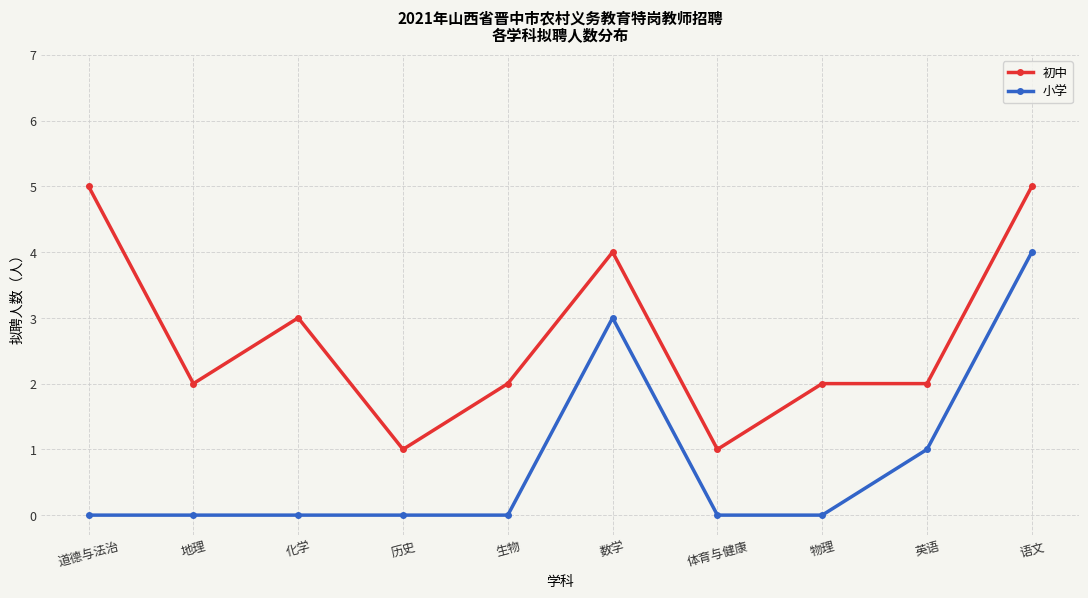

Reading left to right, what are all the values shown in this chart?

初中: 道德与法治=5	地理=2	化学=3	历史=1	生物=2	数学=4	体育与健康=1	物理=2	英语=2	语文=5
小学: 道德与法治=0	地理=0	化学=0	历史=0	生物=0	数学=3	体育与健康=0	物理=0	英语=1	语文=4